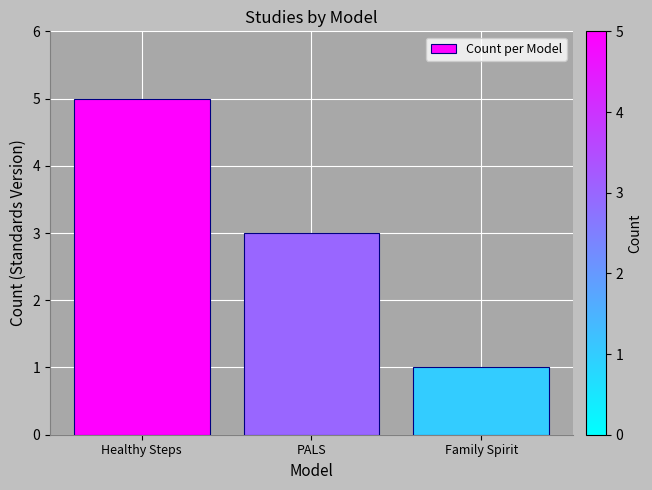

Is it true that the value at Healthy Steps is 3?

False